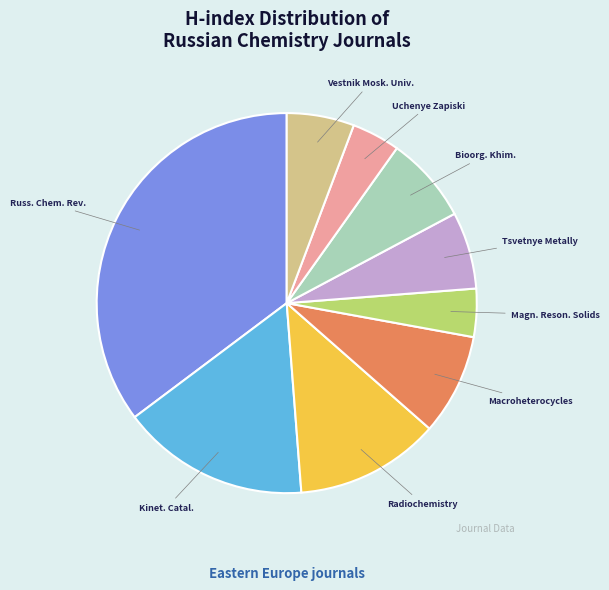

Is the sum of Magn. Reson. Solids and Kinet. Catal. greater than half?

No